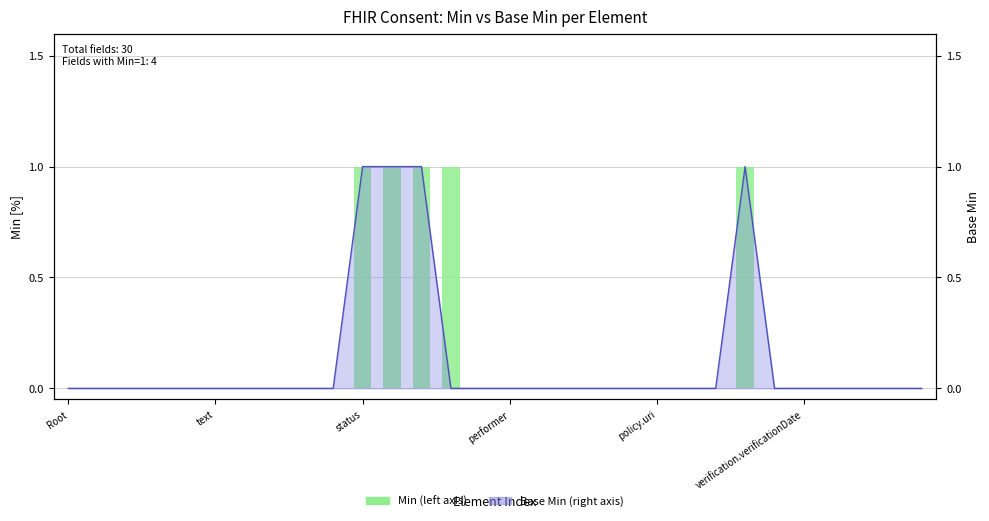

What is the maximum value shown in the chart?

1